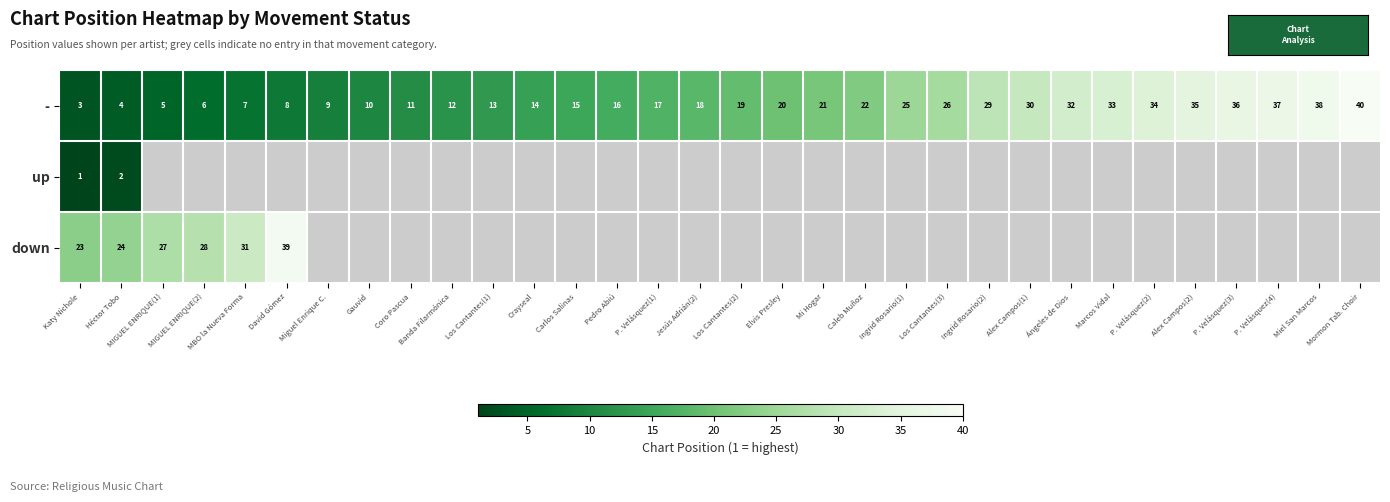

True or false: - has a value of 21 at Mi Hogar.

True